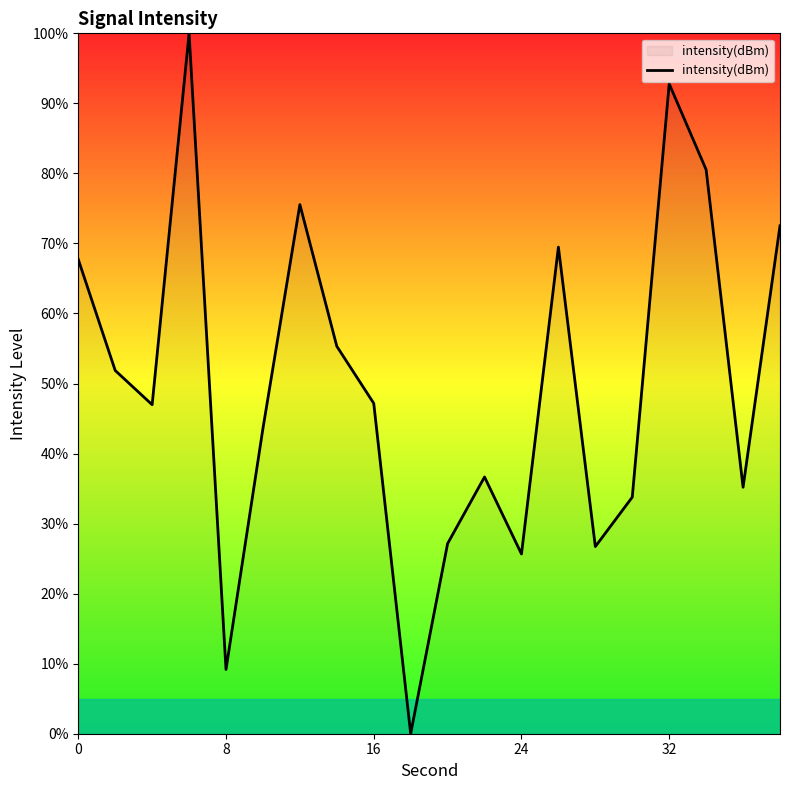

What is the greatest value displayed?

100.0